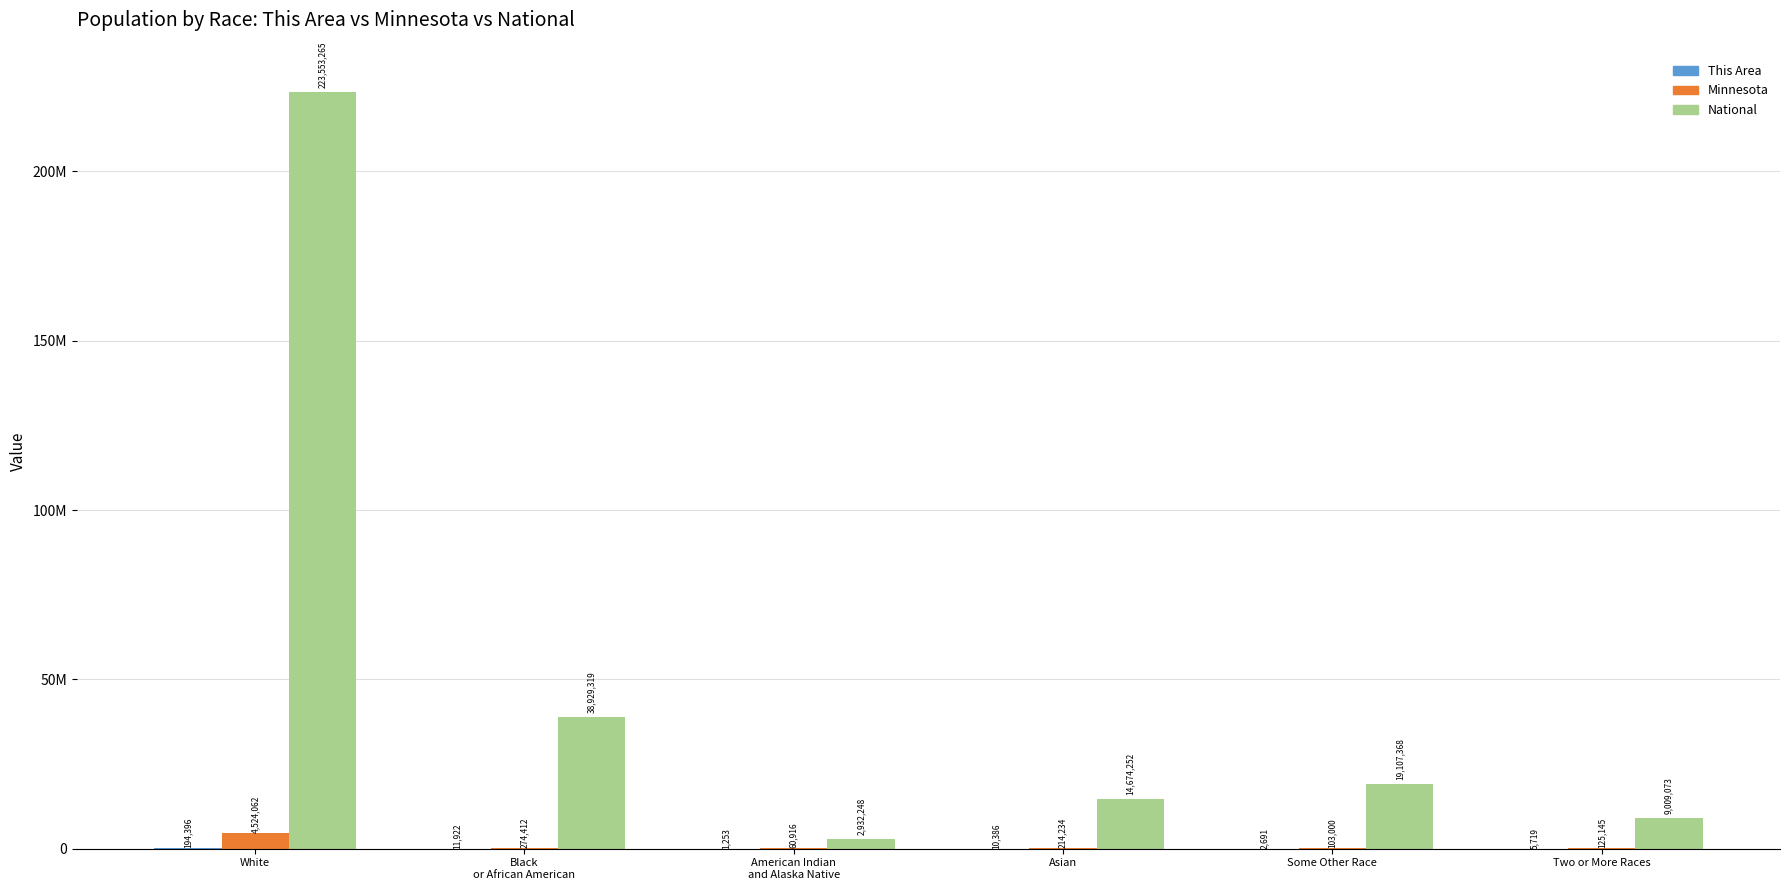

Does the chart contain stacked bars?

No